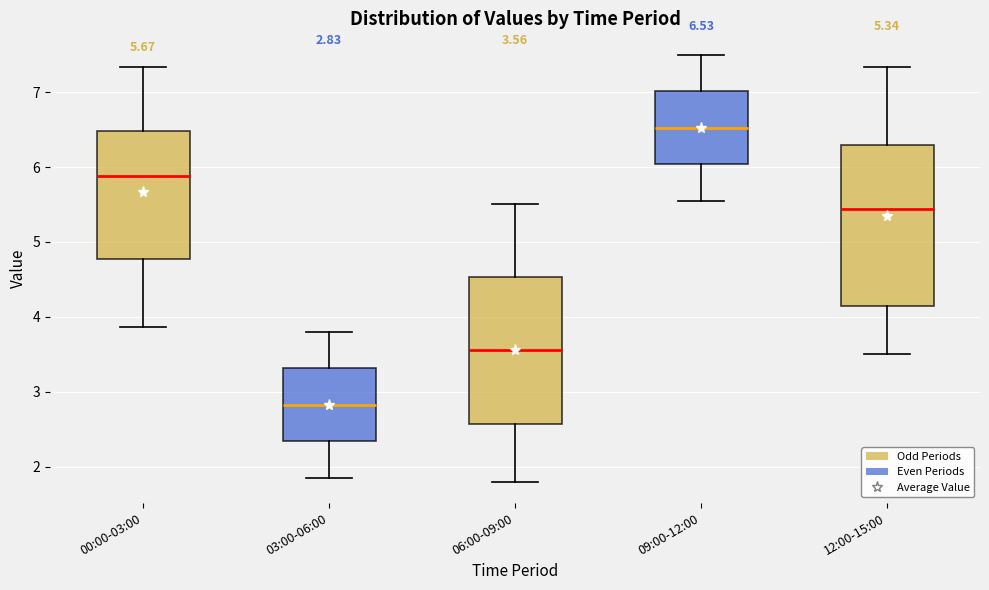

Which box is the tallest, from its lower edge to its upper edge?

12:00-15:00